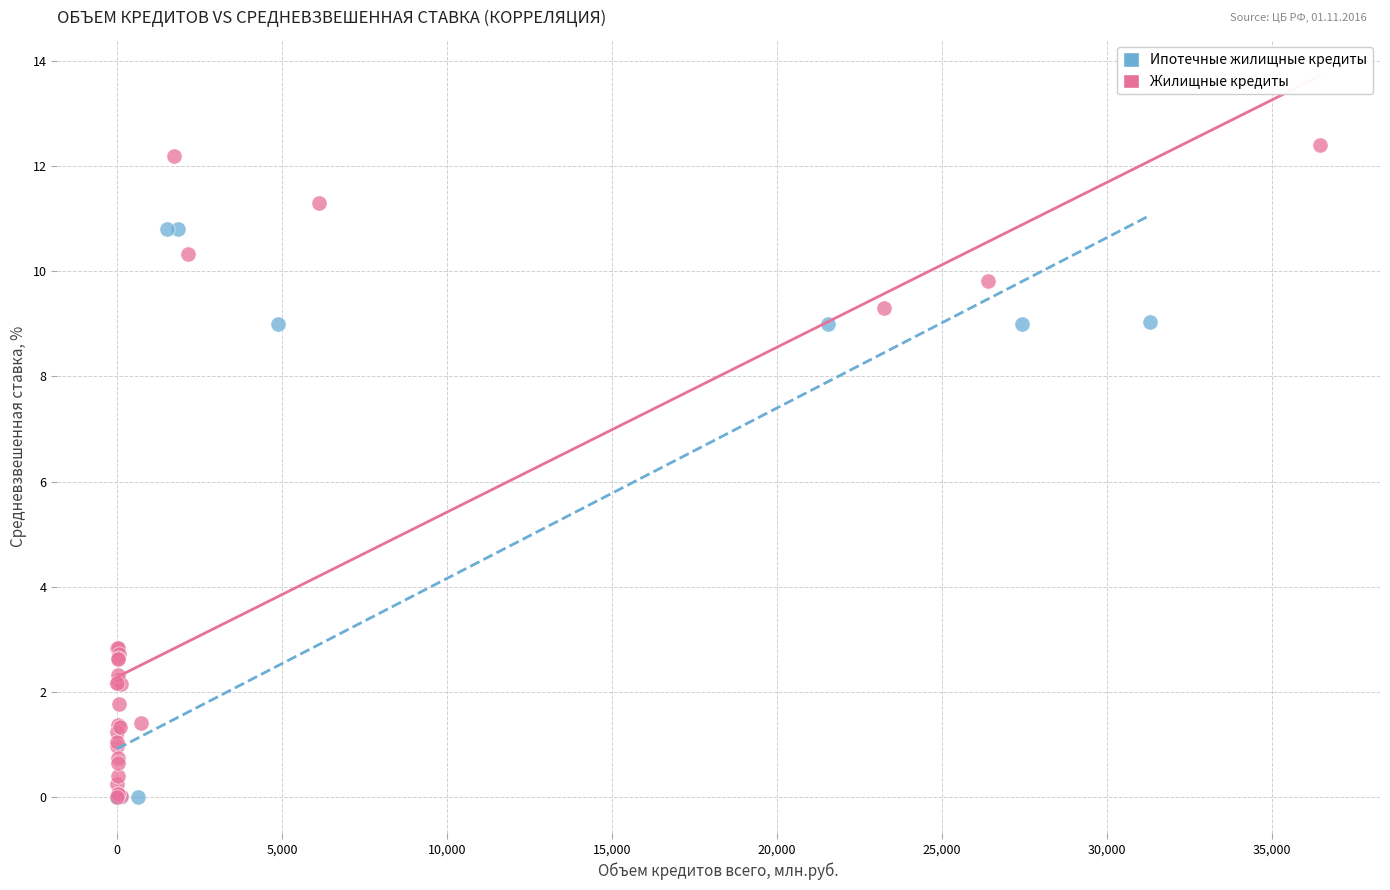

Which series contains the highest Y value?

Жилищные кредиты